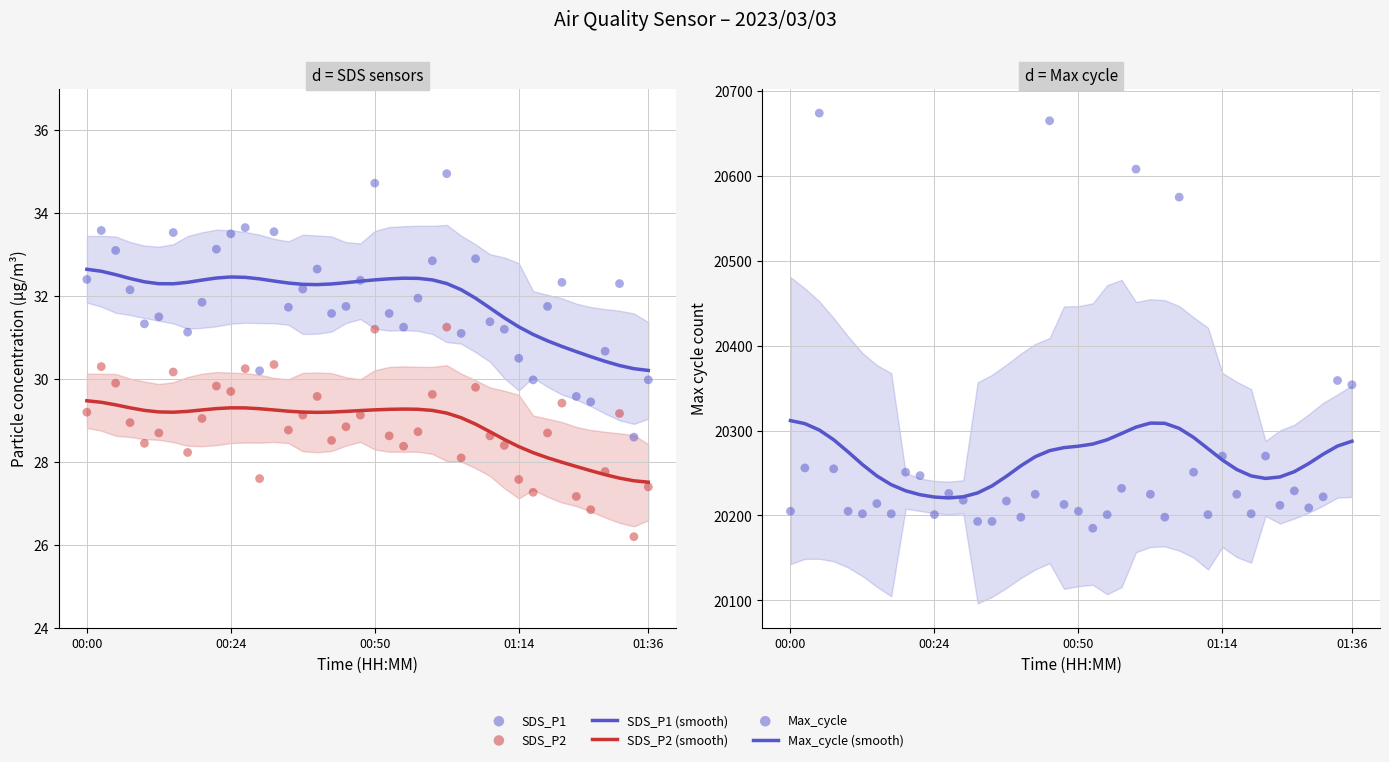

Which series reaches the maximum Y coordinate?

Max_cycle